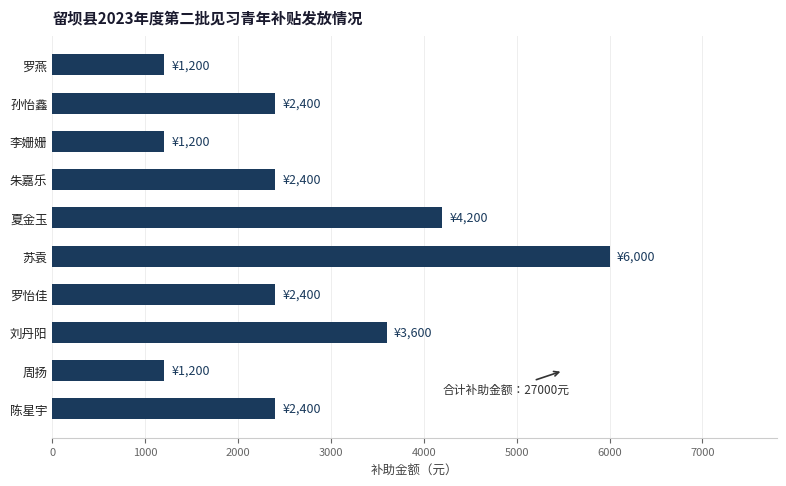

What is the difference between the maximum and minimum values?

4800